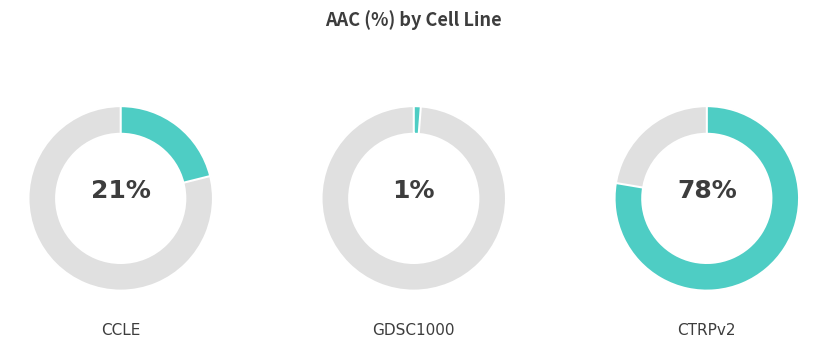

To the nearest percent, what portion does GDSC1000 represent?

1%